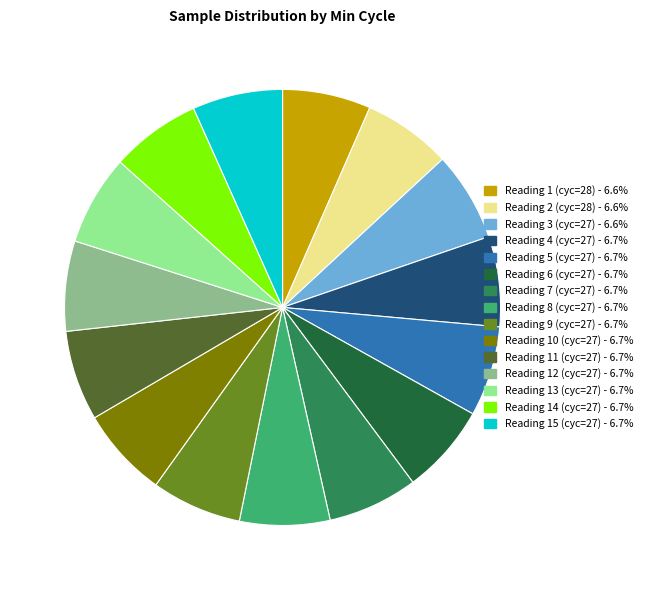

Is there any slice that represents more than half of the pie?

No